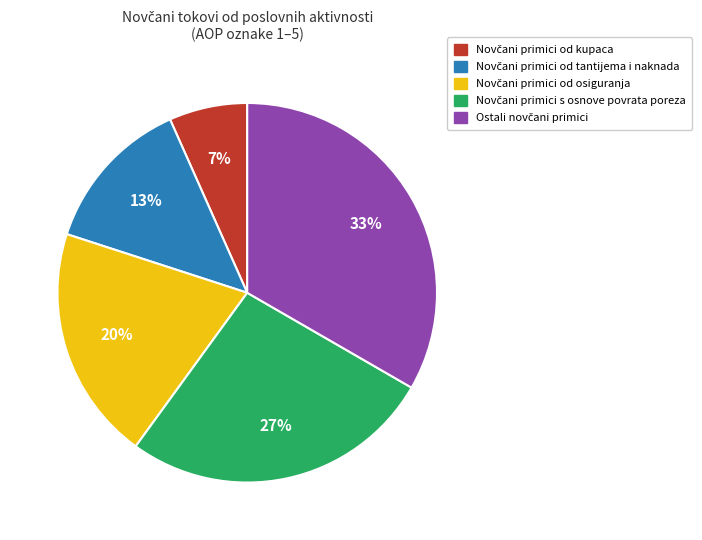

Does any single category account for the majority?

No